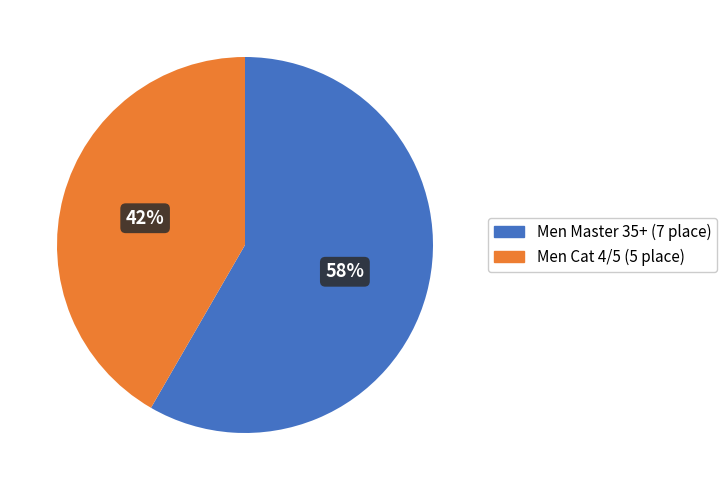

To the nearest percent, what percentage of the pie is Men Cat 4/5?

42%